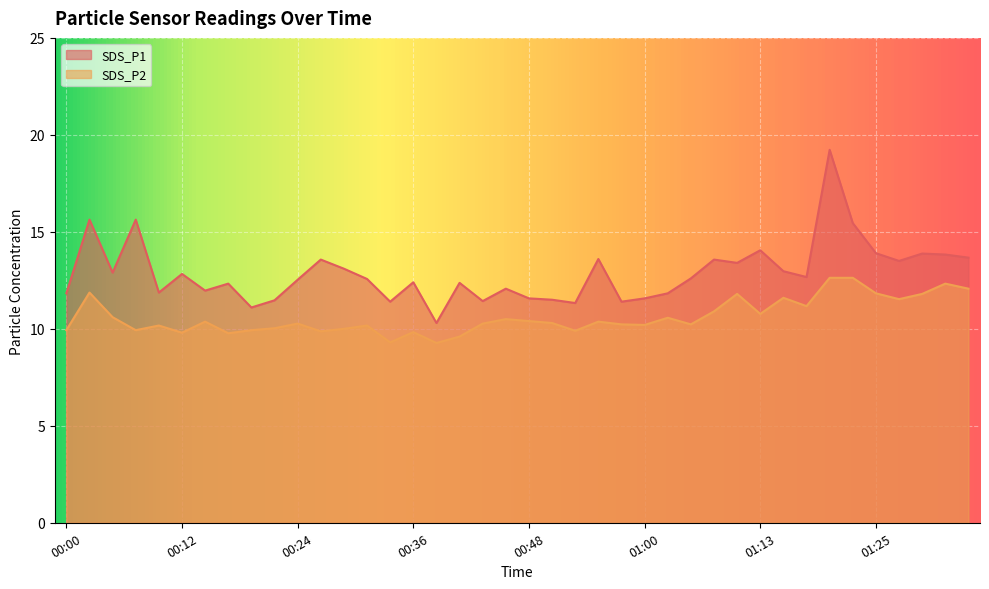

List the series in order of their overall mean, highest first.

SDS_P1, SDS_P2